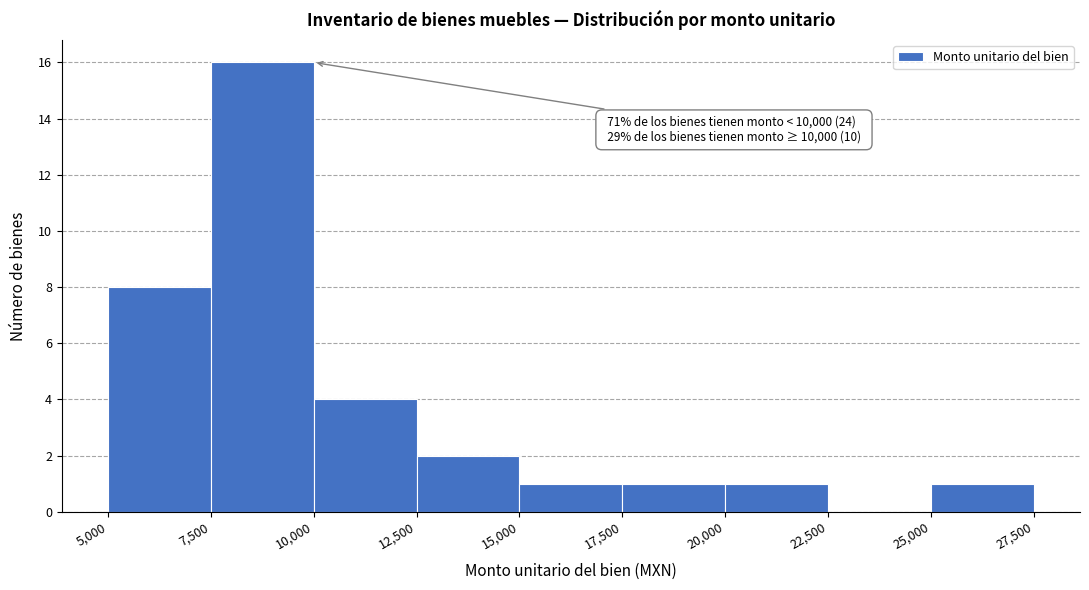

Over which range of the x-axis is the bar tallest?

7,500 to 10,000